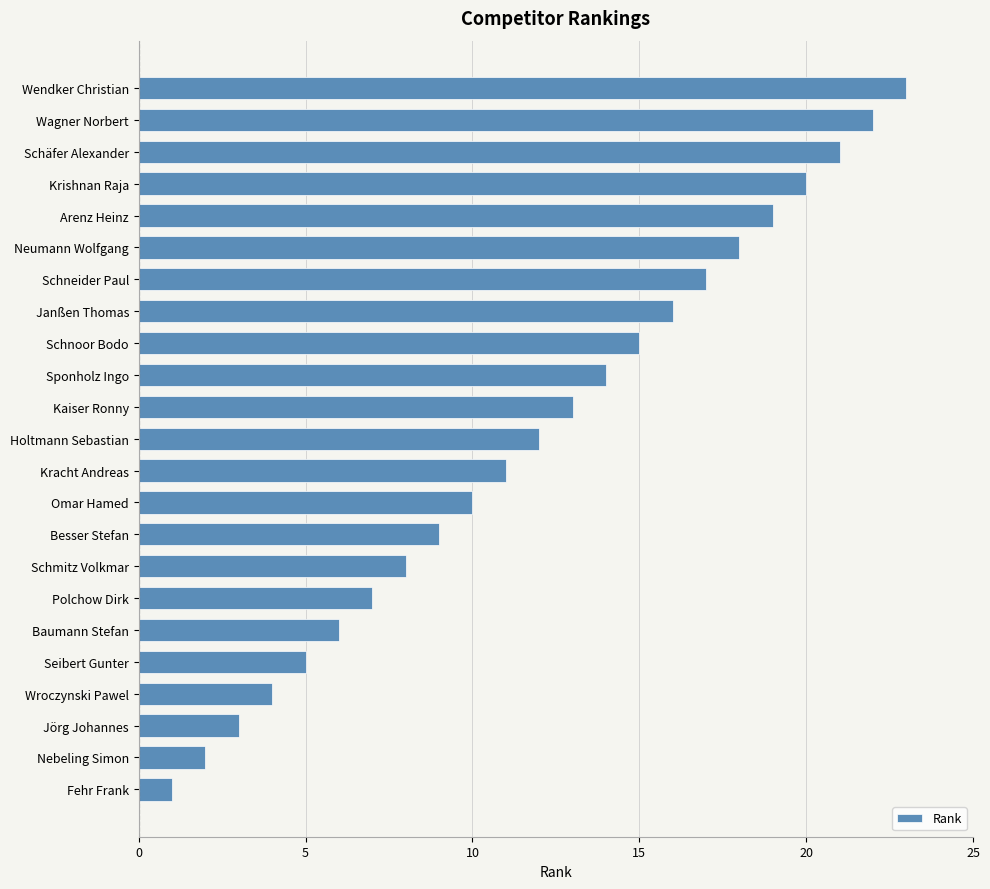

What is the difference between the second highest and minimum values?

21